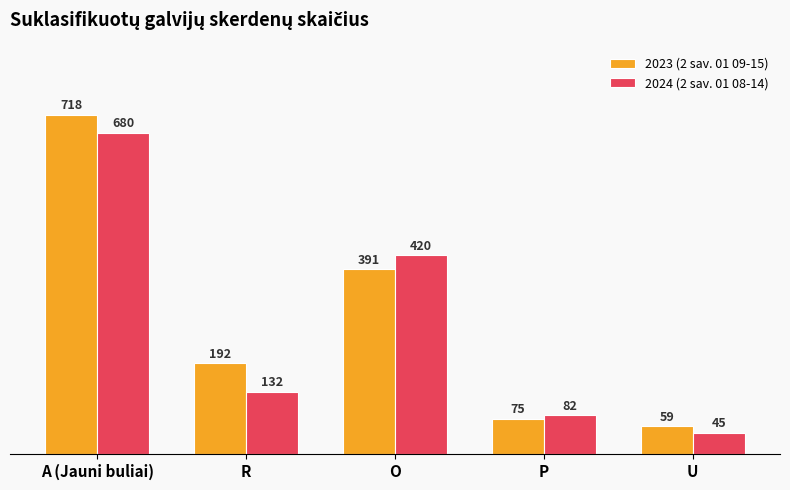

Where does the 2024 (2 sav. 01 08-14) series first go above 132?

A (Jauni buliai)